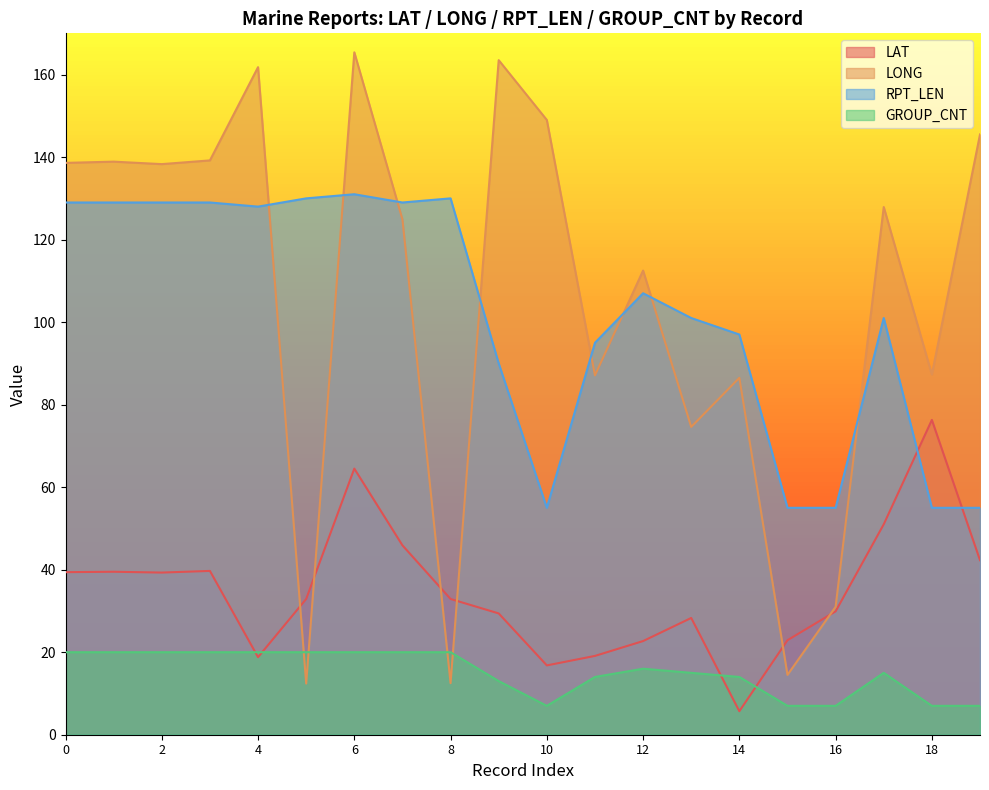

How many lines are shown in the chart?

4